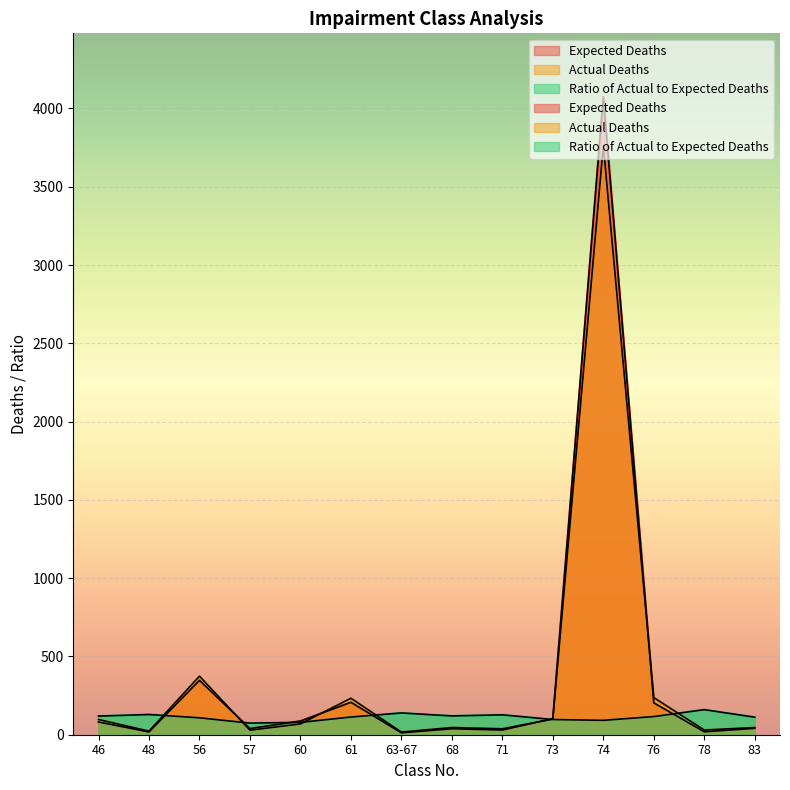

Reading right to left, extract all data points from this chart.

Expected Deaths: 40.9	18.8	203.4	4072.4	102.6	30.0	38.2	12.3	207.0	87.3	39.2	347.3	17.8	81.3
Actual Deaths: 46.0	30.0	237.0	3762.0	100.0	38.0	46.0	17.0	233.0	69.0	29.0	374.0	23.0	97.0
Ratio of Actual to Expected Deaths: 112.0	160.0	116.0	92.0	97.0	127.0	120.0	139.0	113.0	79.0	74.0	108.0	129.0	119.0